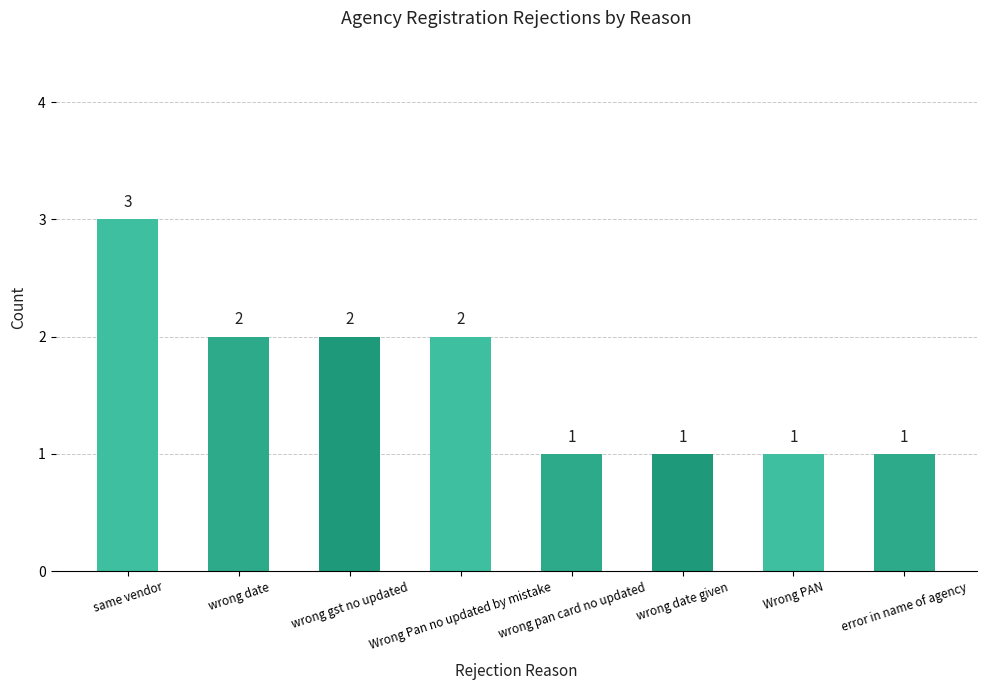

What is the value of the 3rd bar from the left?

2